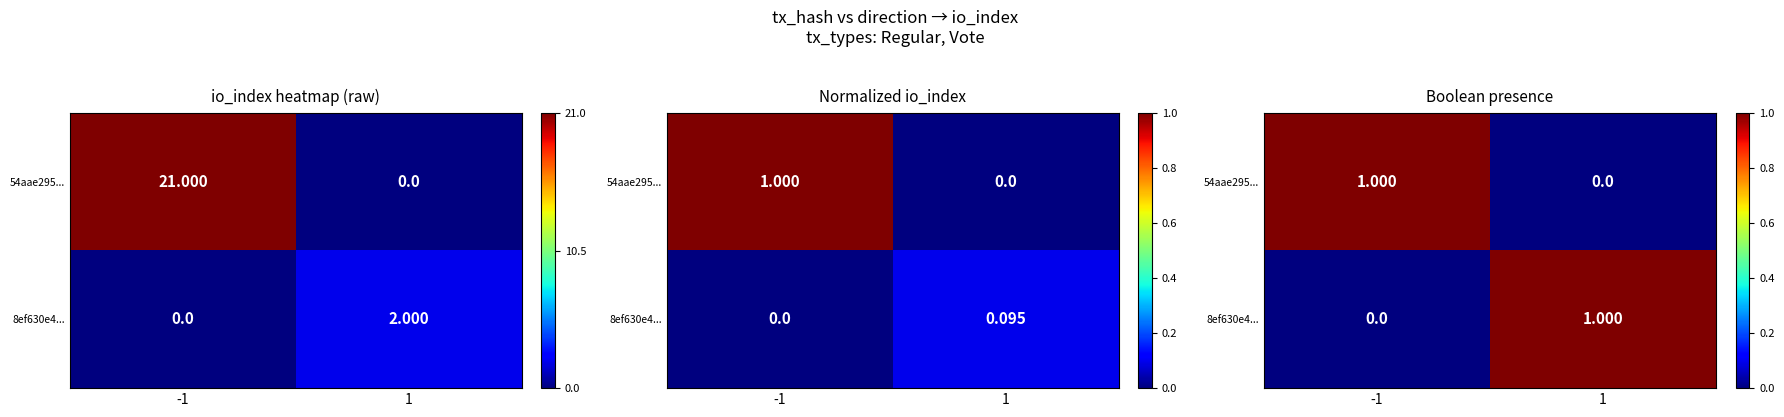

At which label is 54aae295... closest to 0?

1